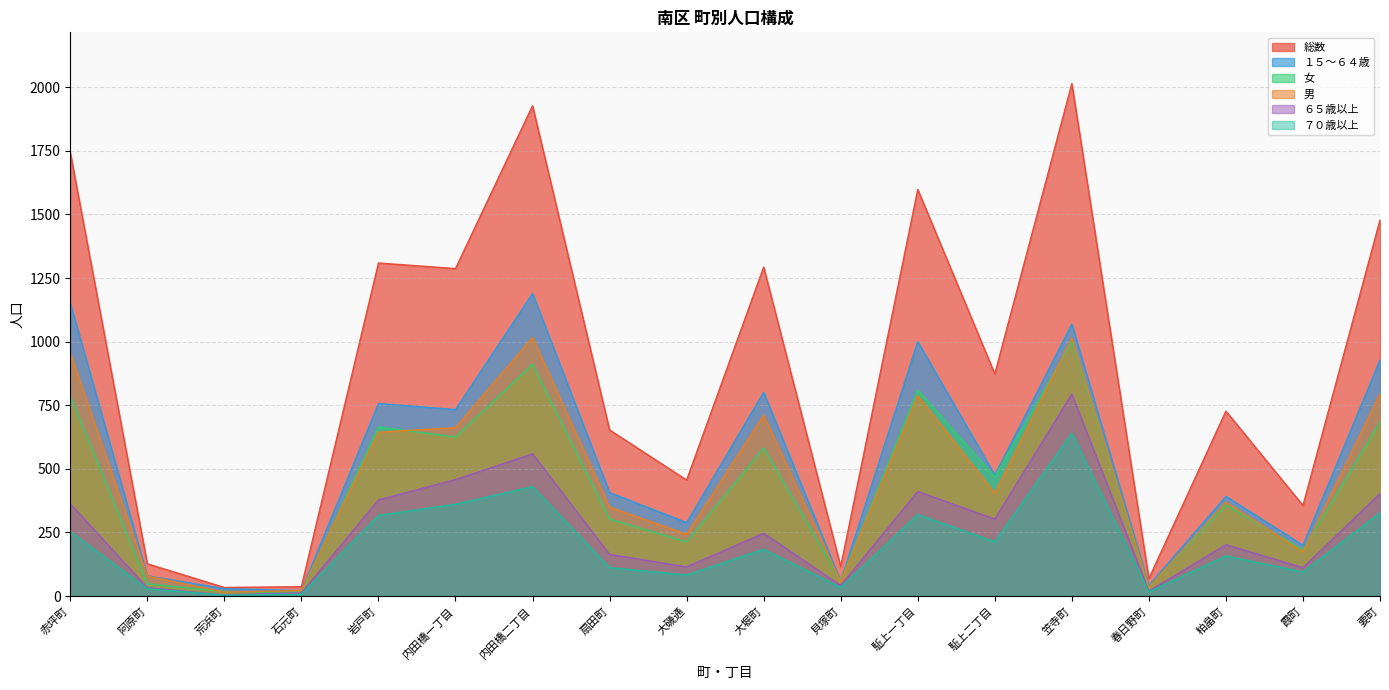

What position from the right is 岩戸町?

14